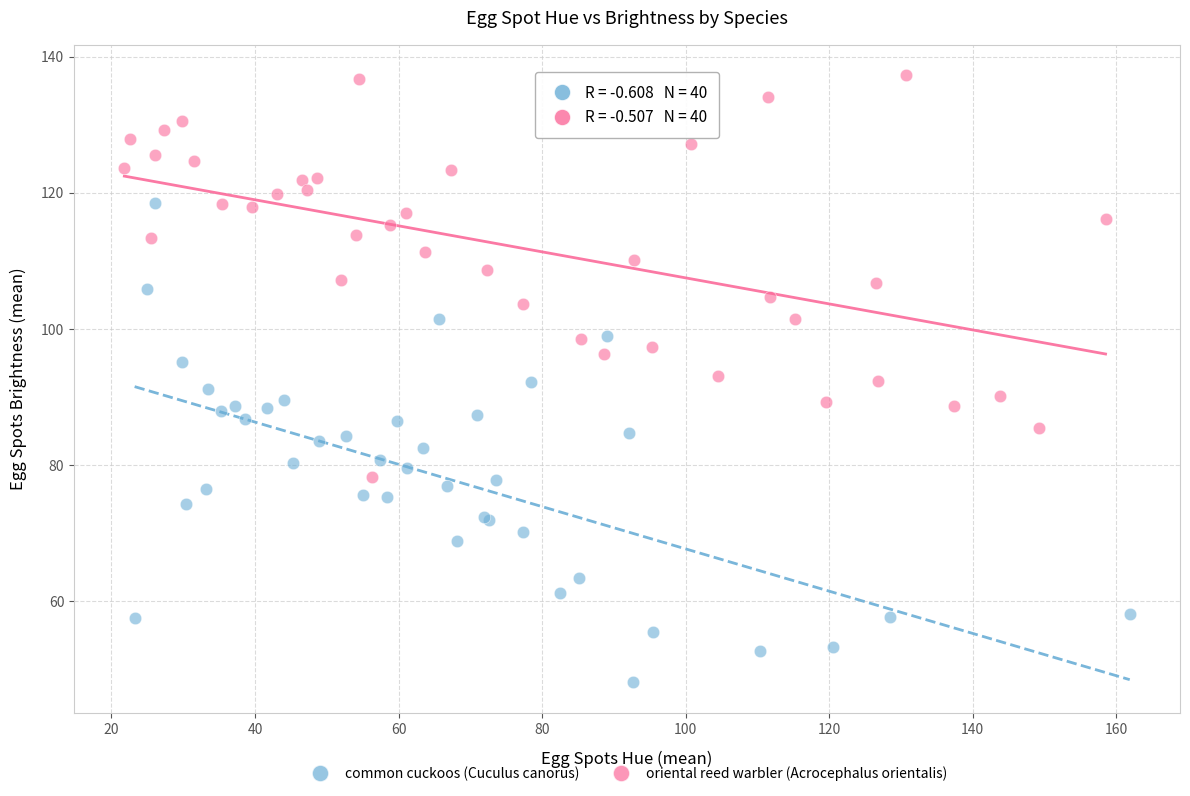

Which series contains the highest Y value?

oriental reed warbler (Acrocephalus orientalis)